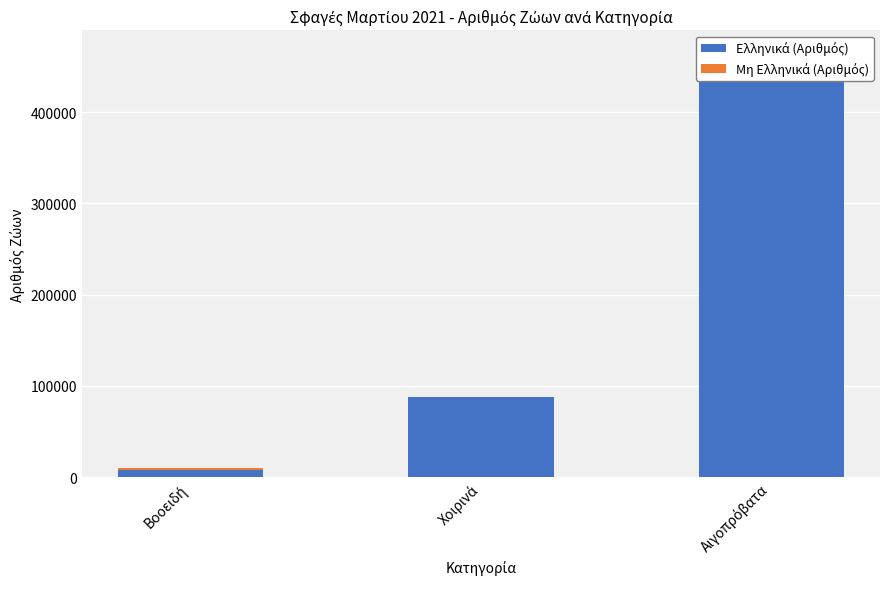

What is the maximum value shown in the chart?

438037